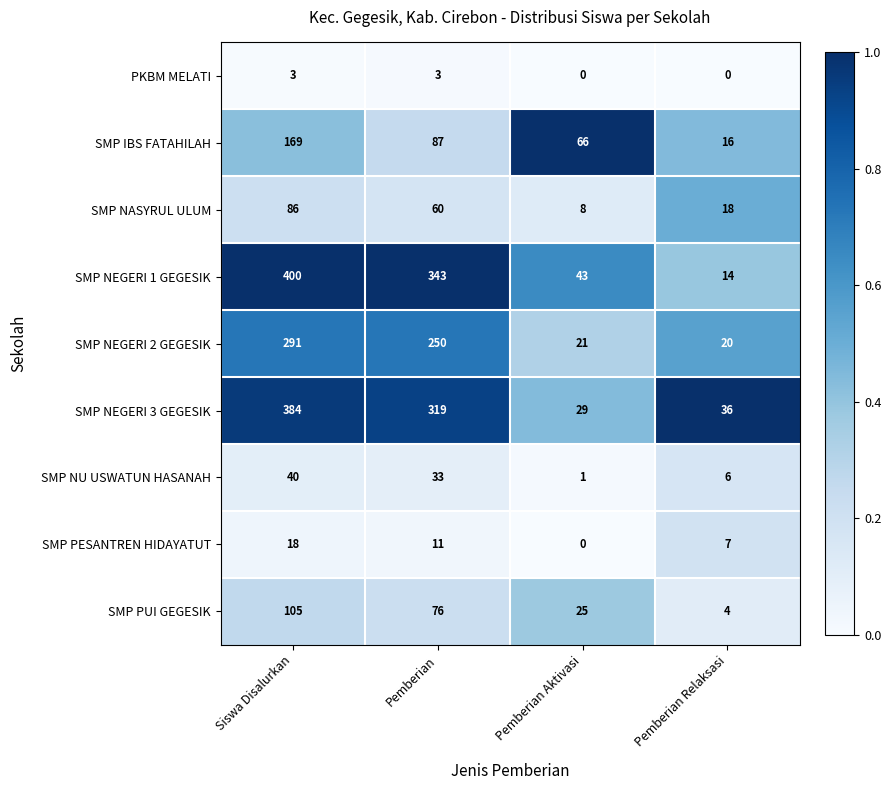

List the series in order of their peak value, highest first.

SMP NEGERI 1 GEGESIK, SMP NEGERI 3 GEGESIK, SMP NEGERI 2 GEGESIK, SMP IBS FATAHILAH, SMP PUI GEGESIK, SMP NASYRUL ULUM, SMP NU USWATUN HASANAH, SMP PESANTREN HIDAYATUT, PKBM MELATI